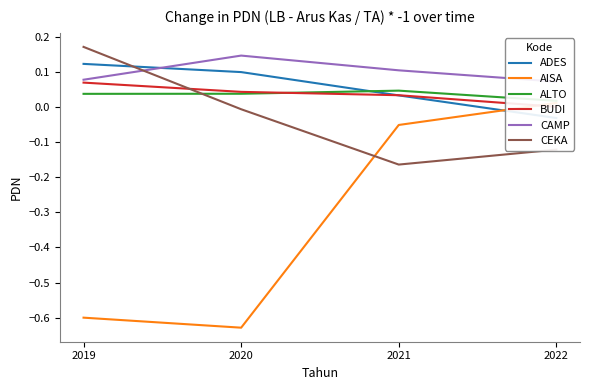

At which label is CAMP closest to 0?

2022